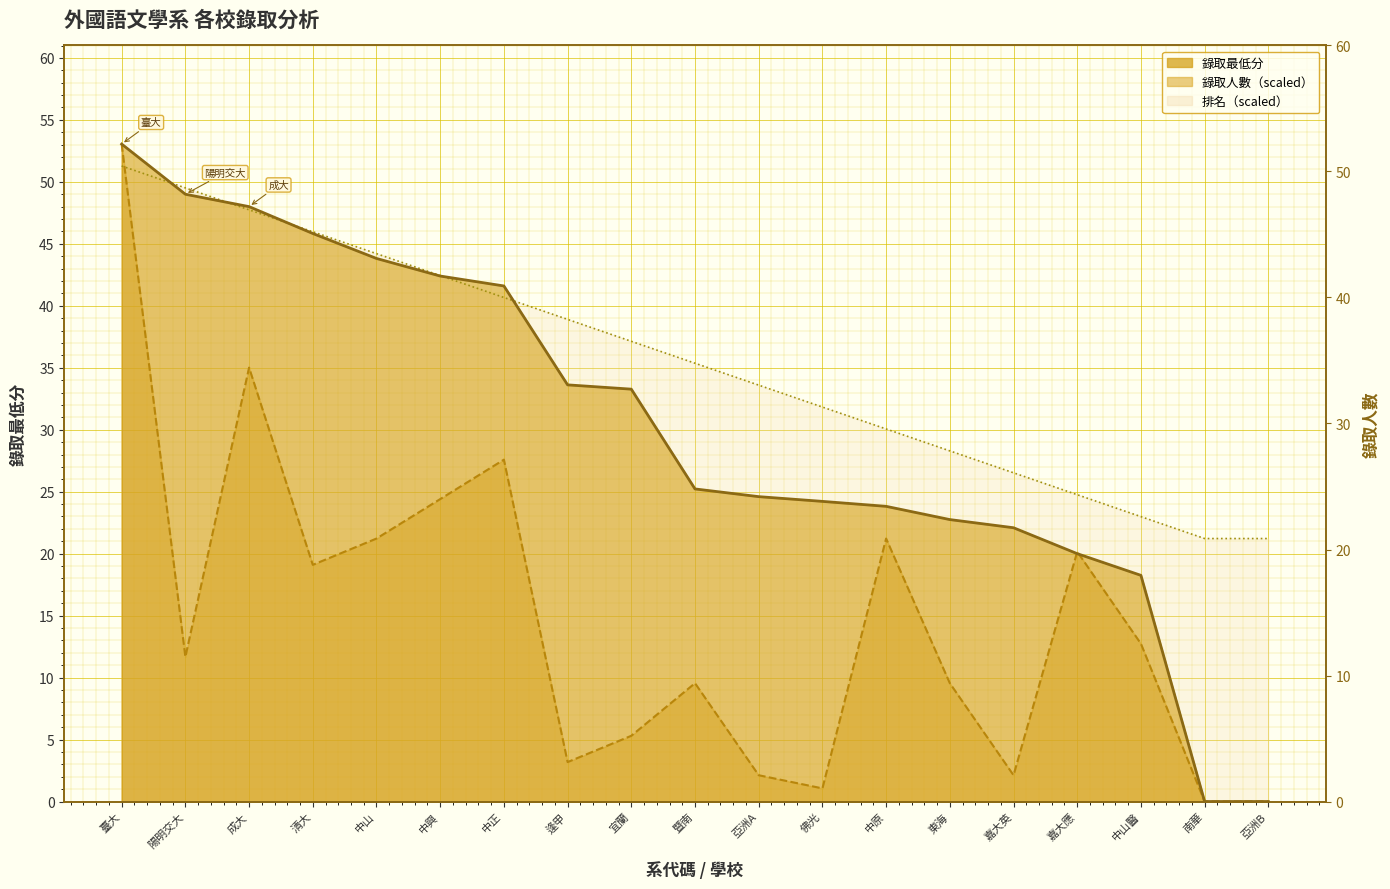

Read the 排名（scaled線） value at 嘉大英.

26.5